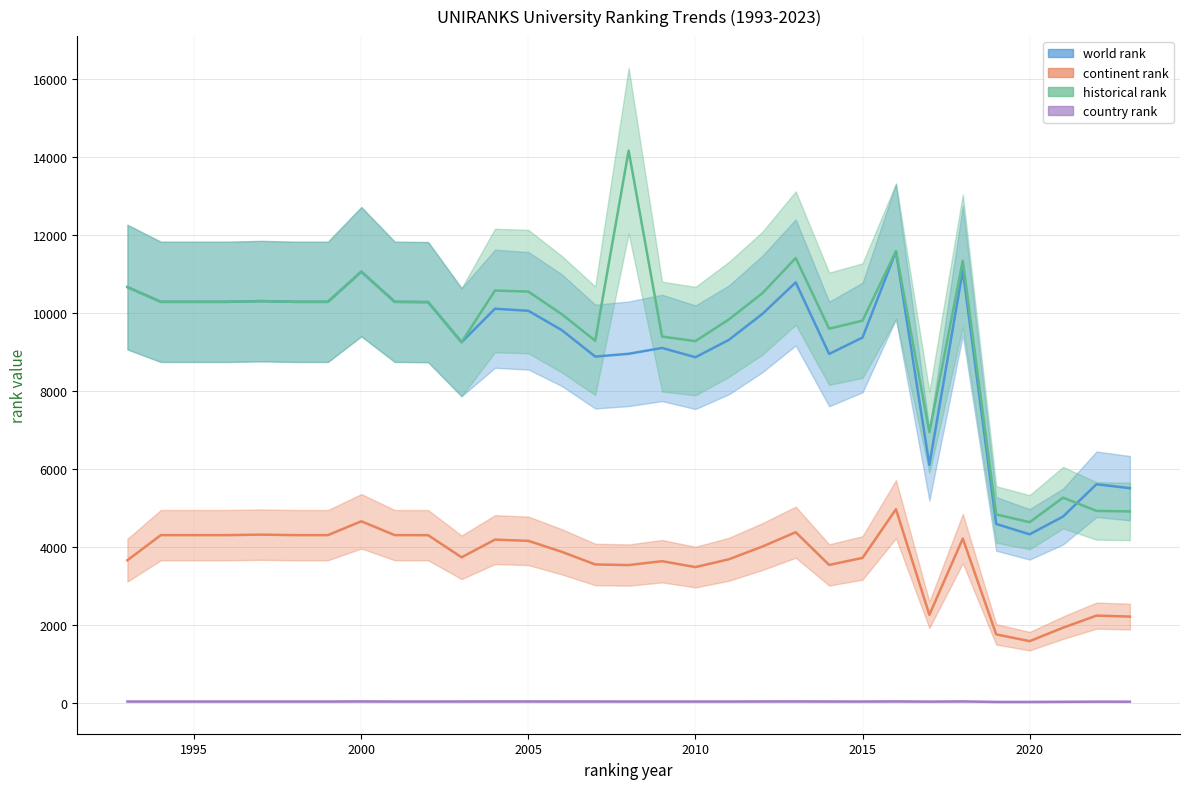

What is the maximum value for country rank?

31.0